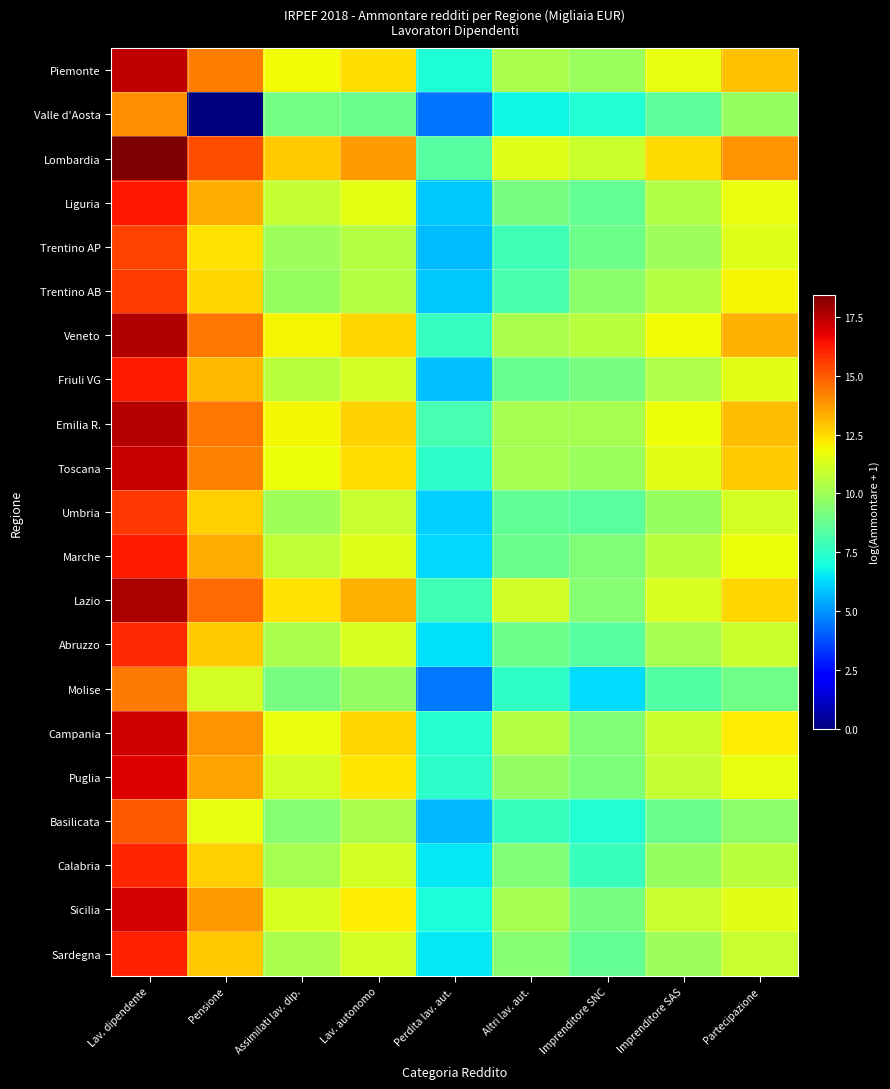

Count the number of categories in the chart.

9